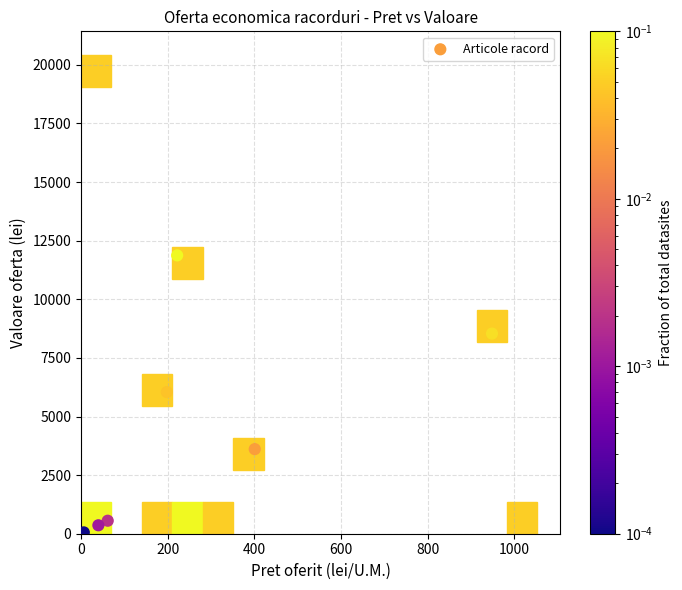

What is the range of X values (max minus min)?

942.2